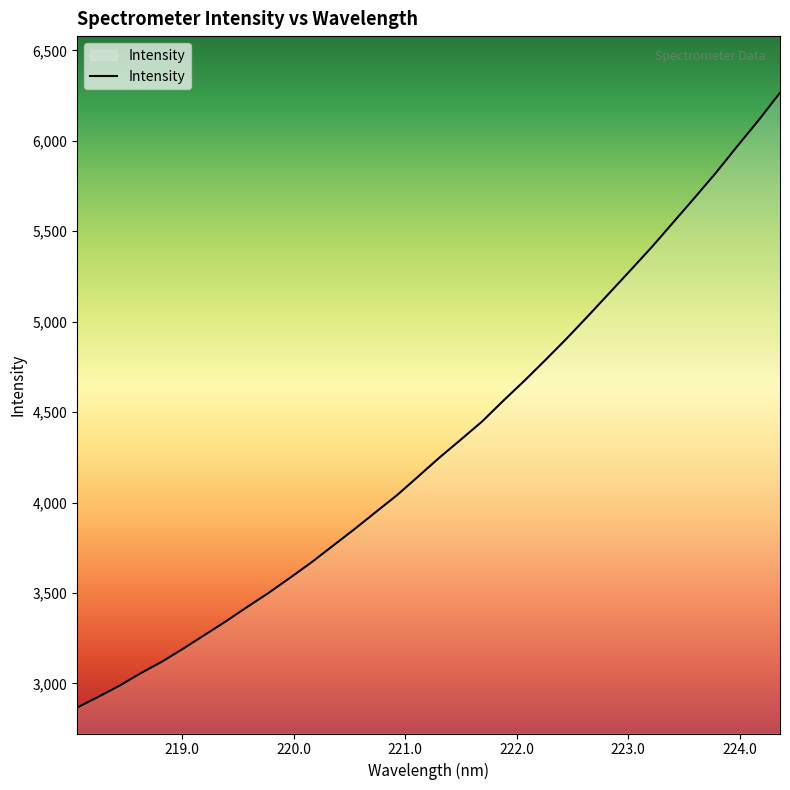

What is the smallest value displayed?

2866.3